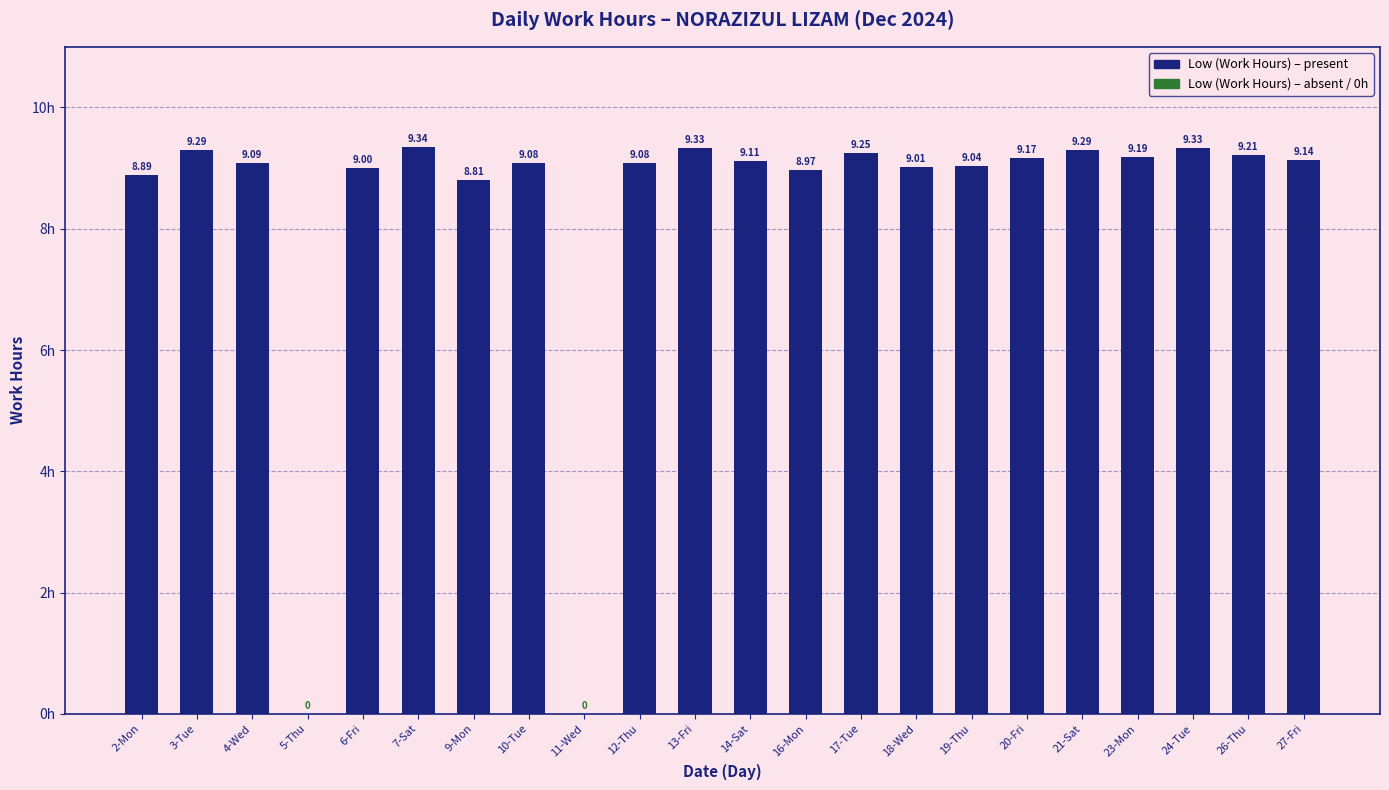

Which has a higher value, 14-Sat or 10-Tue?

14-Sat